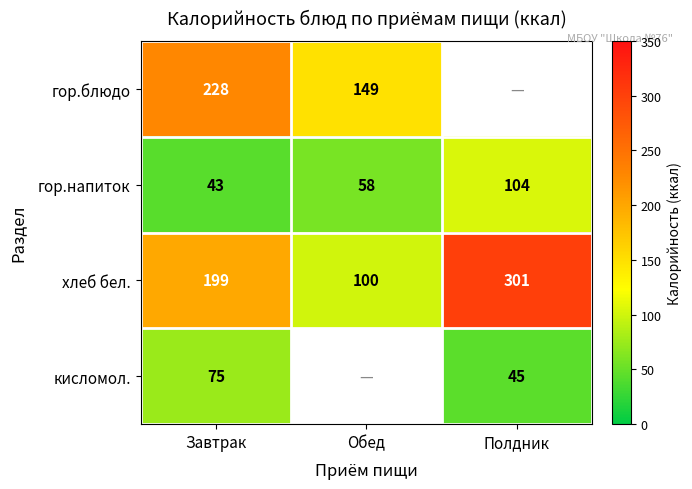

Rank the categories by хлеб бел. value from highest to lowest.

Полдник, Завтрак, Обед